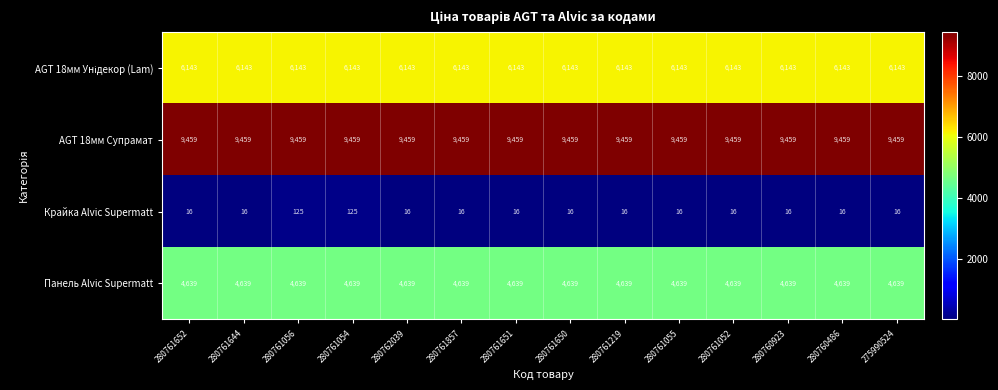

Which series has the largest range (max minus min)?

Крайка Alvic Supermatt